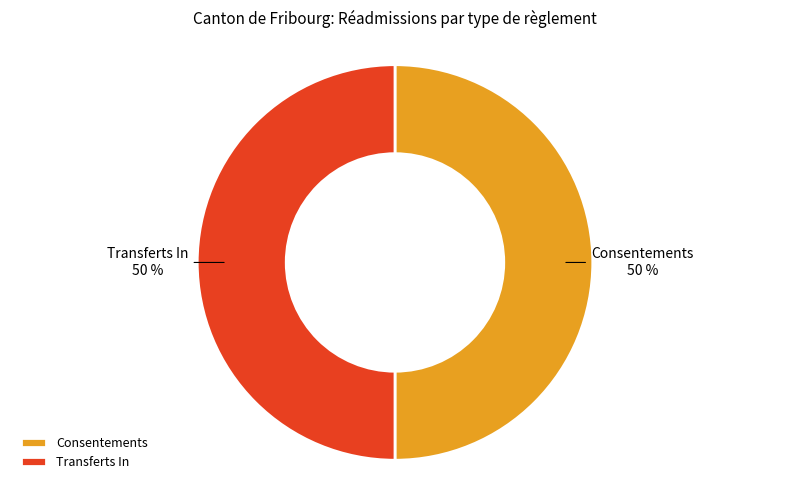

Do Transferts In and Consentements together represent more than half of the pie?

Yes